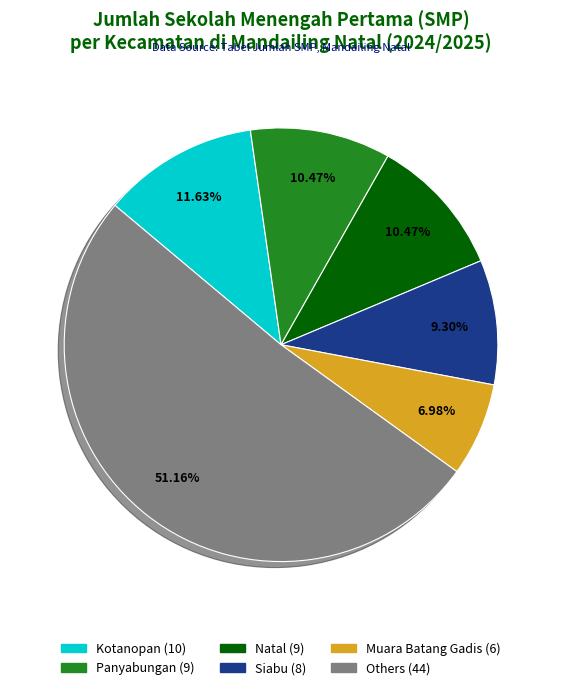

Is there a majority slice in this chart?

Yes